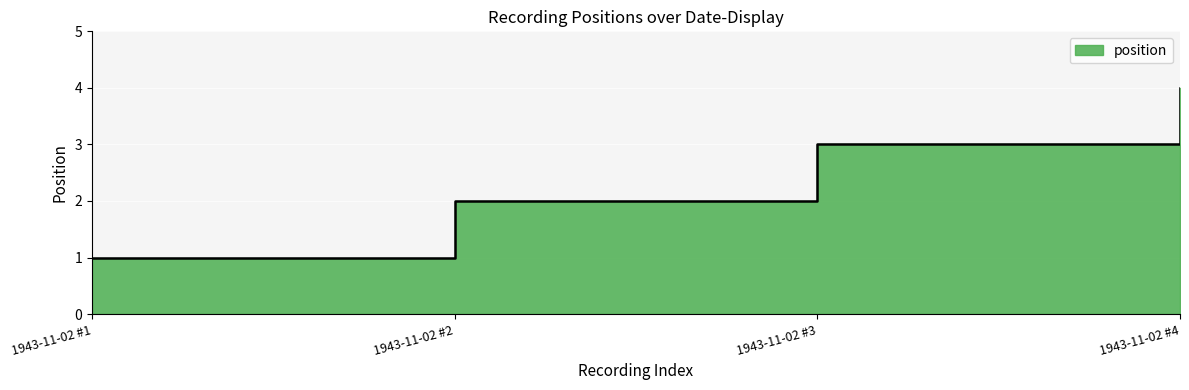

At which category does the chart reach its minimum across all series?

1943-11-02 #1